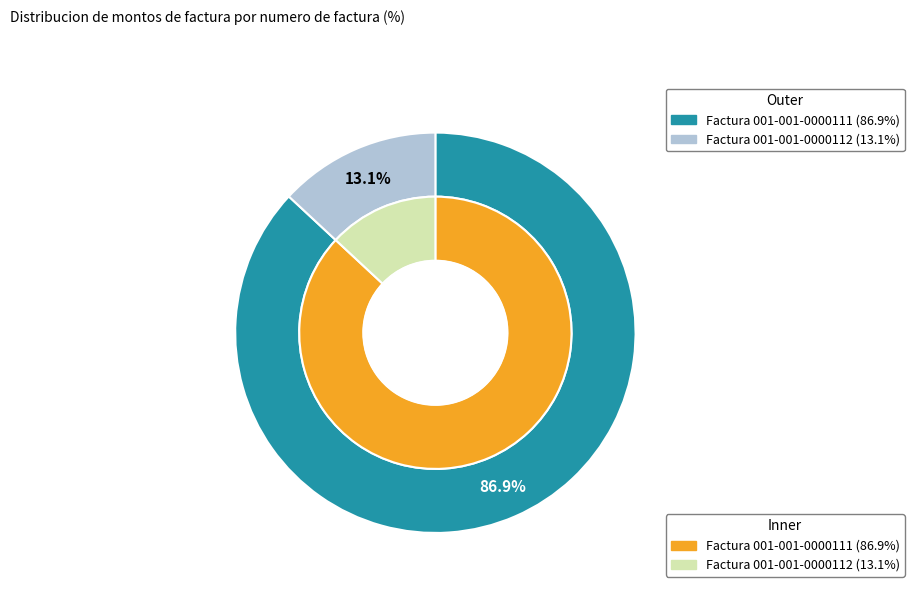

What percentage is the Factura 001-001-0000112 slice, to the nearest percent?

13%